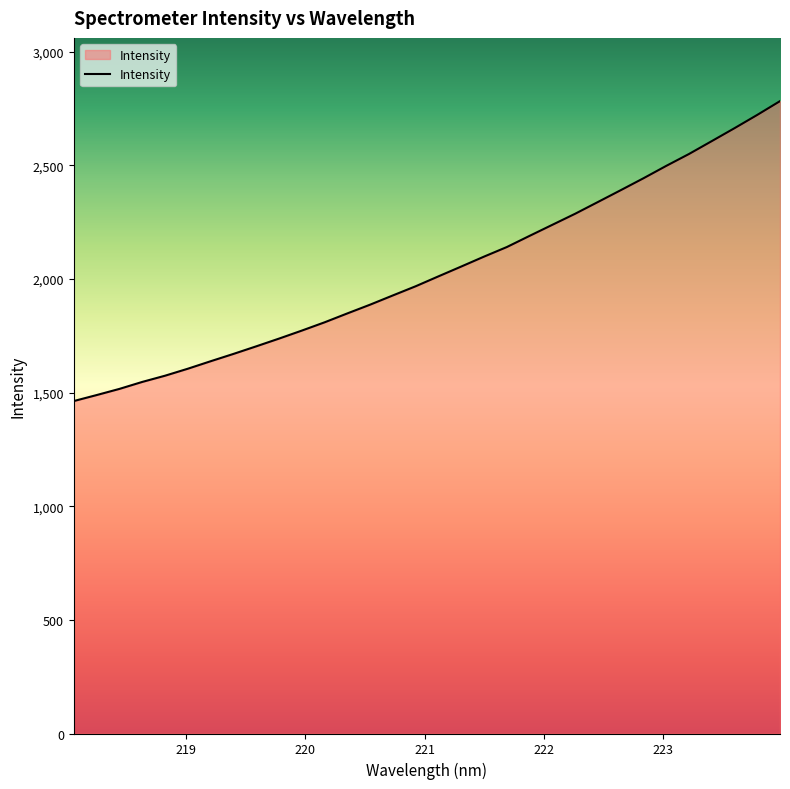

What is the greatest value displayed?

2782.1